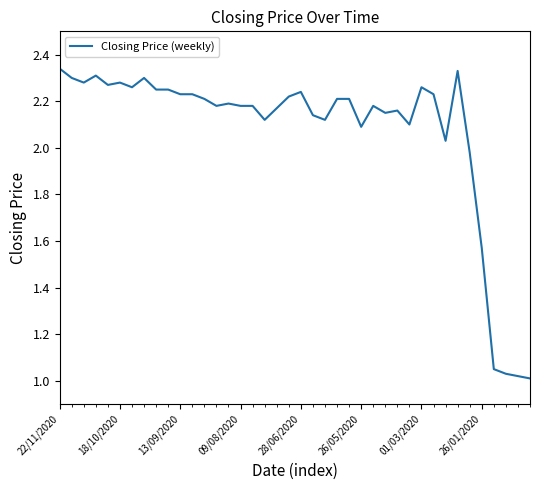

What is the difference between the maximum and minimum values?

1.3